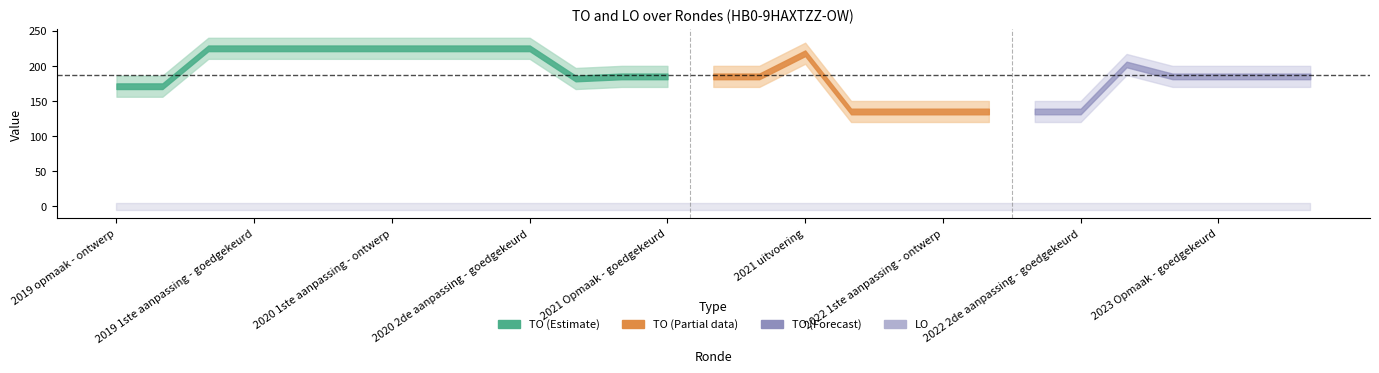

Which series has the largest range (max minus min)?

TO